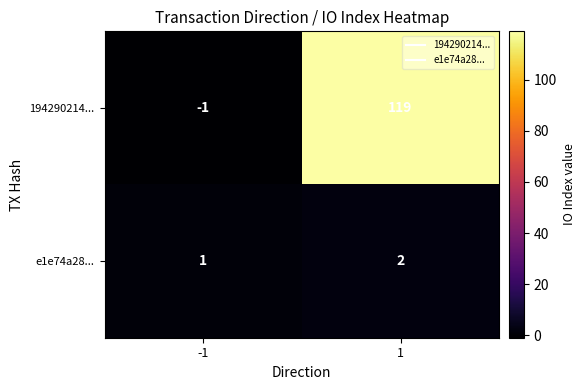

What is the average value of the 194290214... series?

59